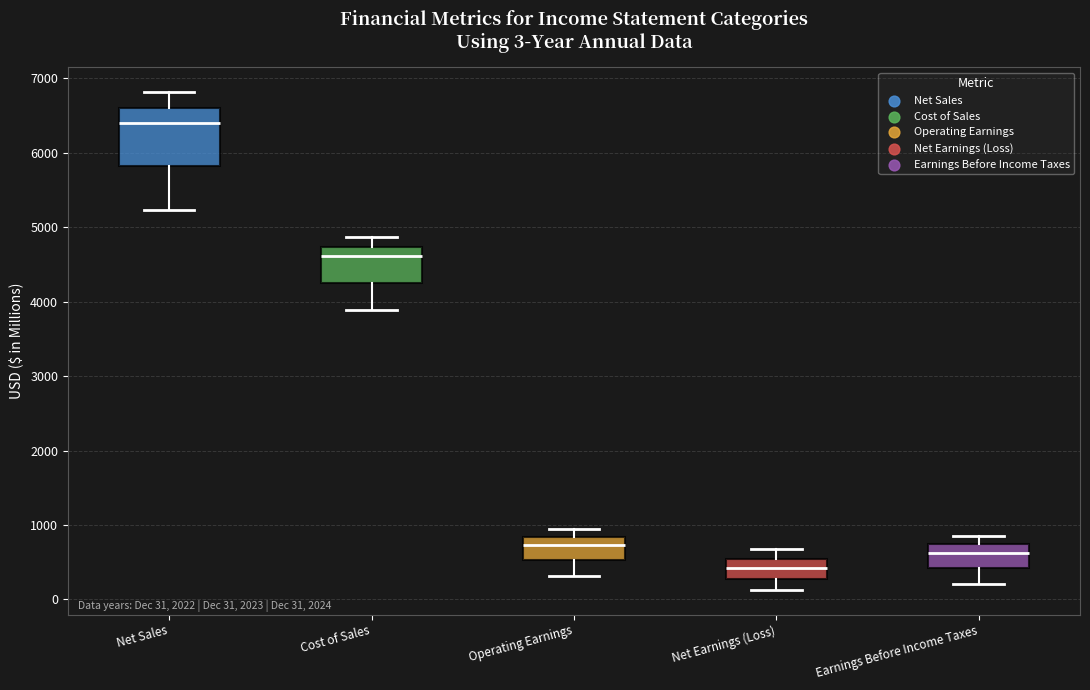

Which box has the lowest median line?

Net Earnings (Loss)